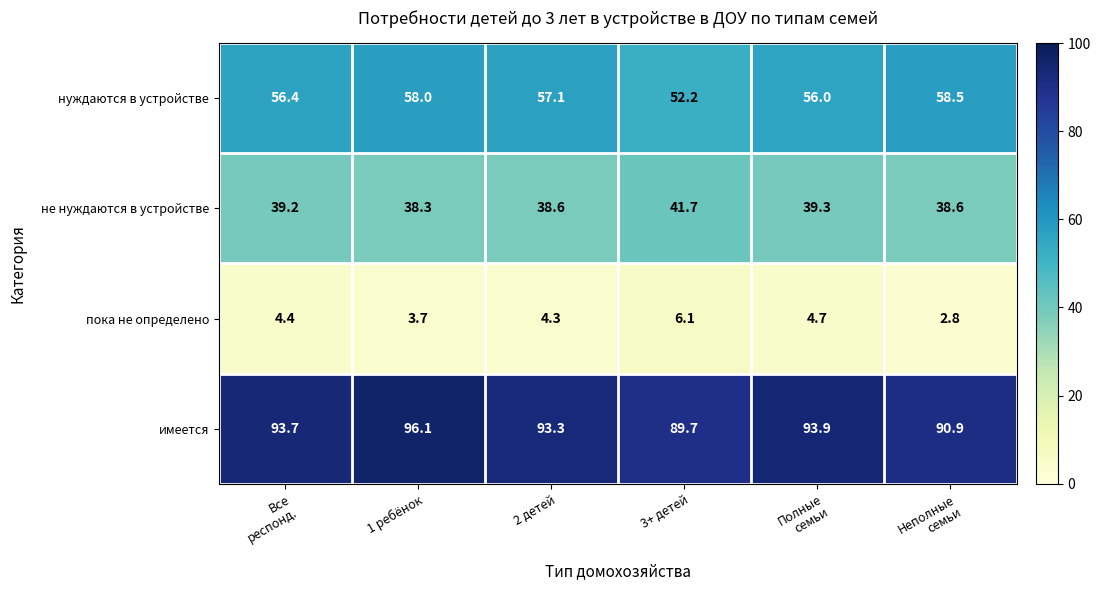

The value of нуждаются в устройстве at 3+ детей is 68.5. True or false?

False